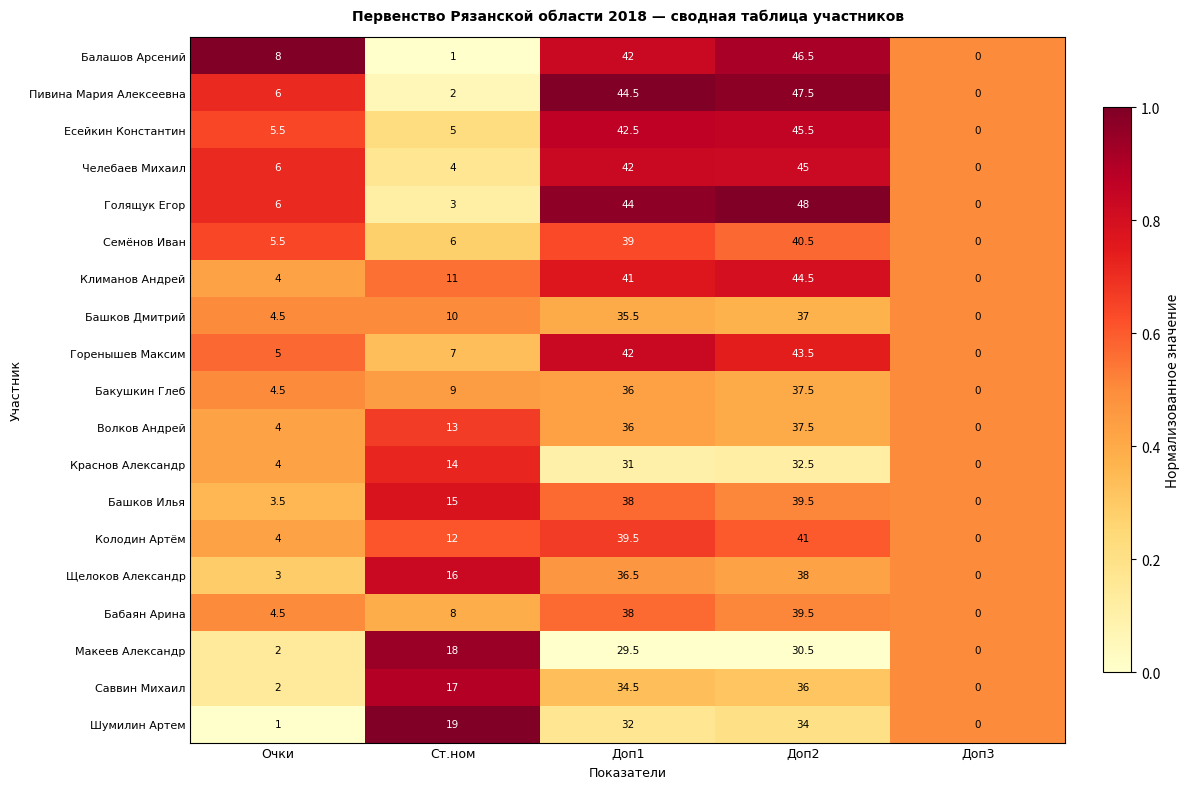

Which series has the largest range (max minus min)?

Голящук Егор